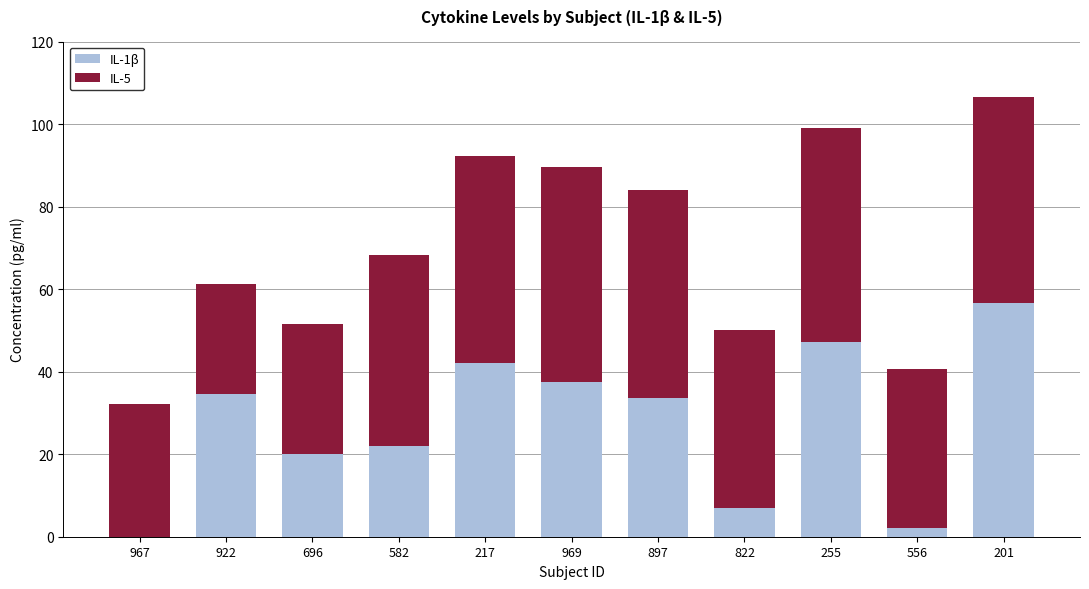

What is the total value across all series at 922?

61.3